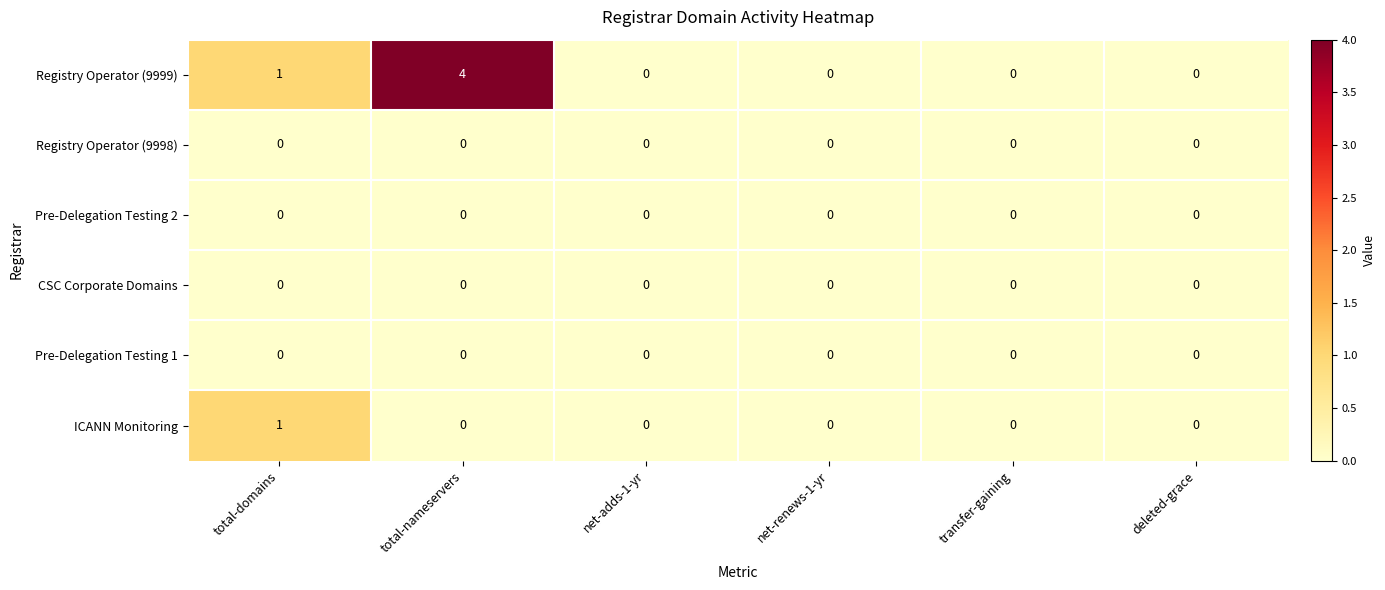

How many ICANN Monitoring values are between 0 and 1?

6